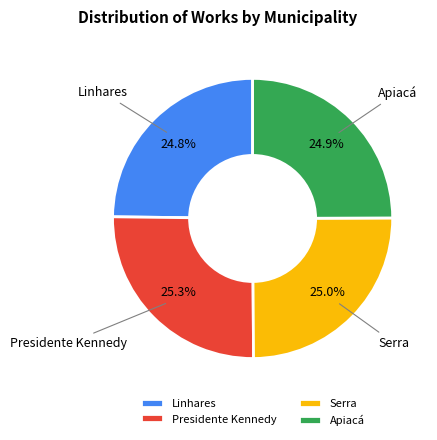

Is it true that Linhares is 25% of the pie?

True